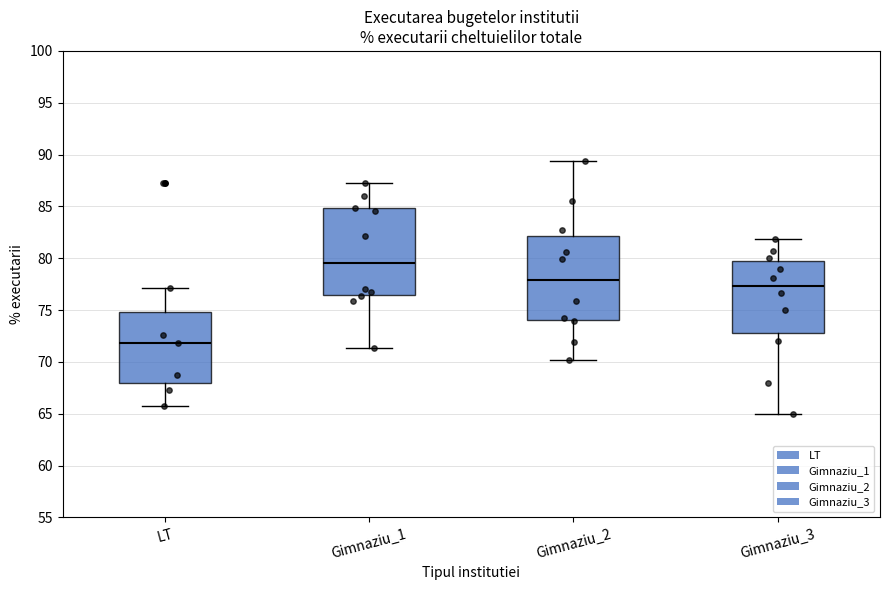

Reading left to right, transcribe this box plot: for each box, give where its median line is, the range the box spans, and where its two whiskers end, as read against the y-axis. The values are not printed on the chart, so give them approximately, as read against the axis.

LT: median 72.0, box 68.0 to 75.0, whiskers 65.5 to 77.0
Gimnaziu_1: median 79.5, box 76.5 to 85.0, whiskers 71.5 to 87.0
Gimnaziu_2: median 78.0, box 74.0 to 82.0, whiskers 70.0 to 89.5
Gimnaziu_3: median 77.5, box 73.0 to 80.0, whiskers 65.0 to 82.0